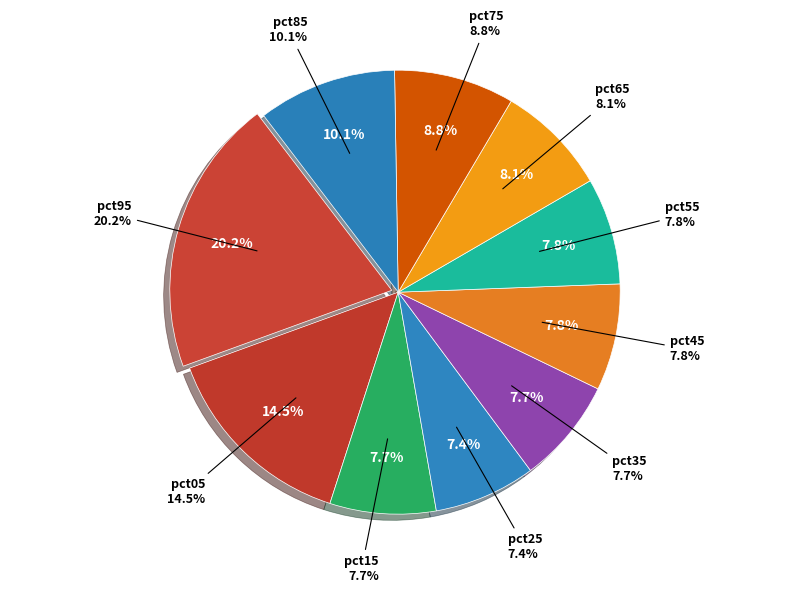

True or false: pct95 accounts for 20% of the total.

True